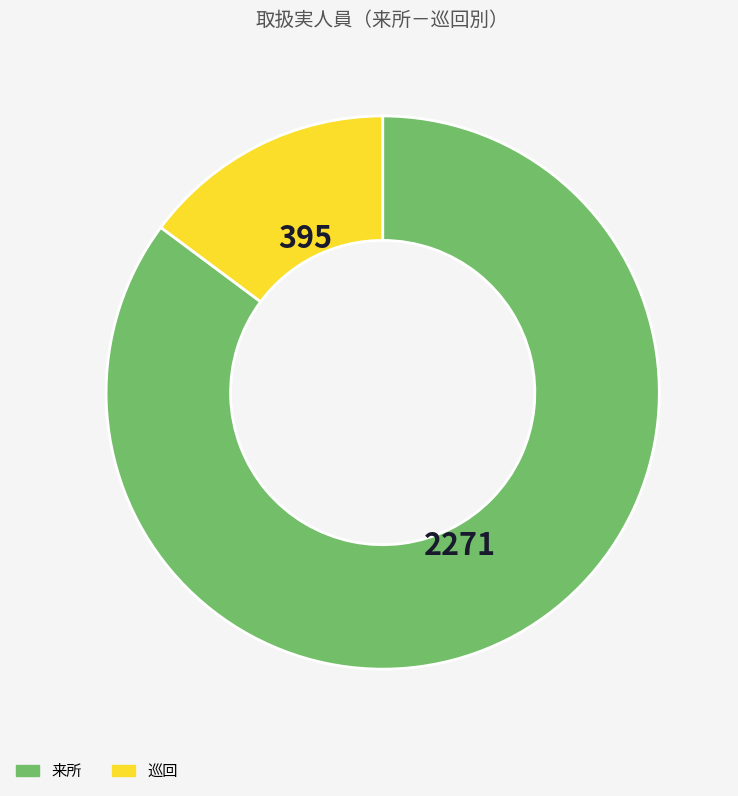

Is there any slice that represents more than half of the pie?

Yes